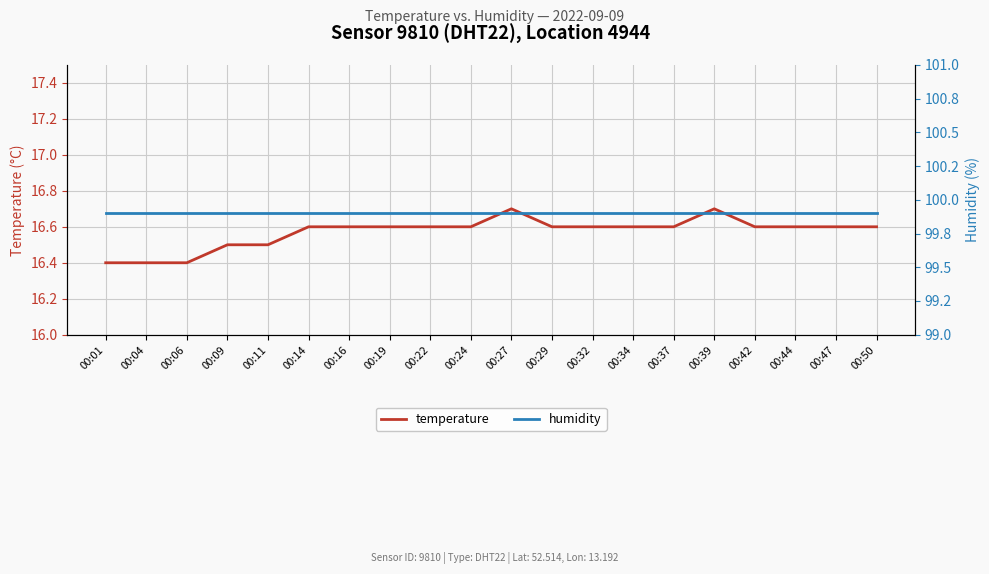

The value of humidity at 00:27 is 99.9. True or false?

True